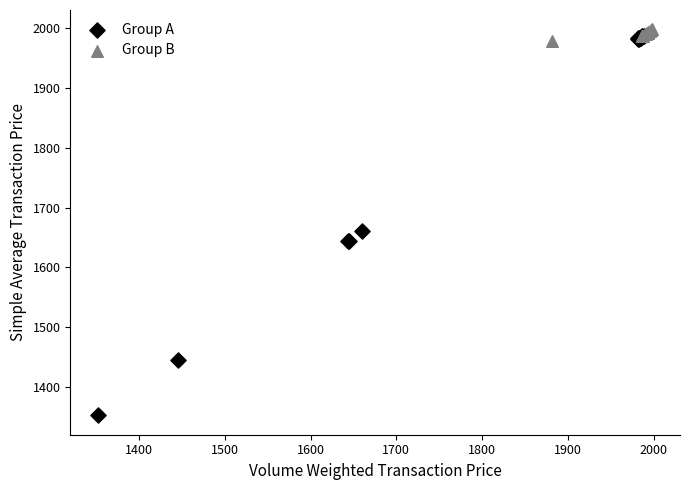

Which series contains the lowest Y value?

Group A